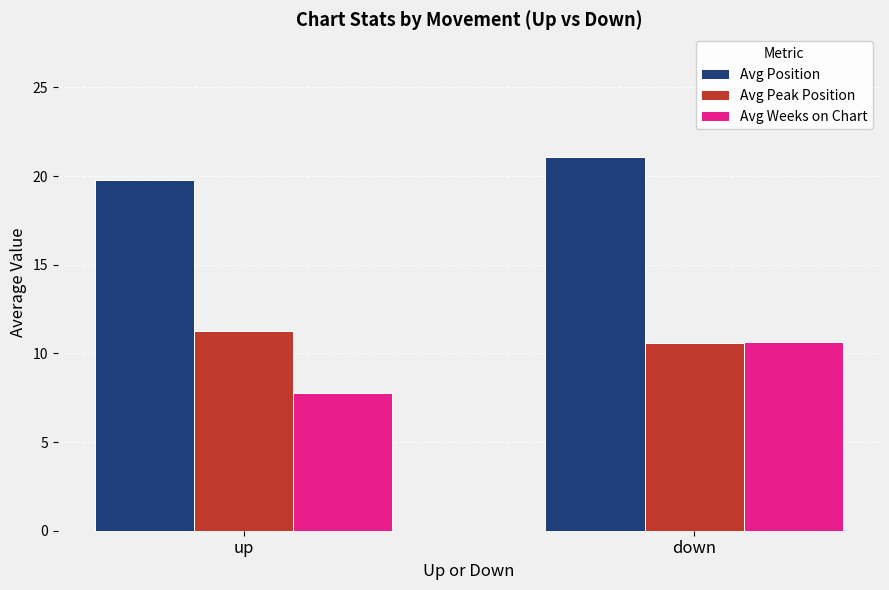

Reading right to left, list all the values displayed in this chart.

Avg Position: 21.1	19.8
Avg Peak Position: 10.6	11.3
Avg Weeks on Chart: 10.6	7.8